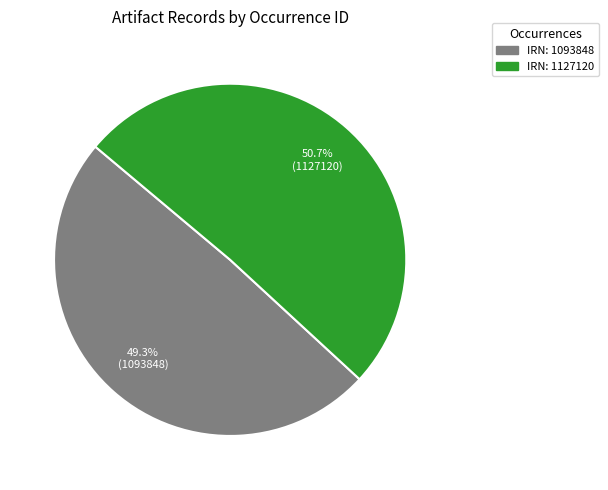

Is there a majority slice in this chart?

Yes